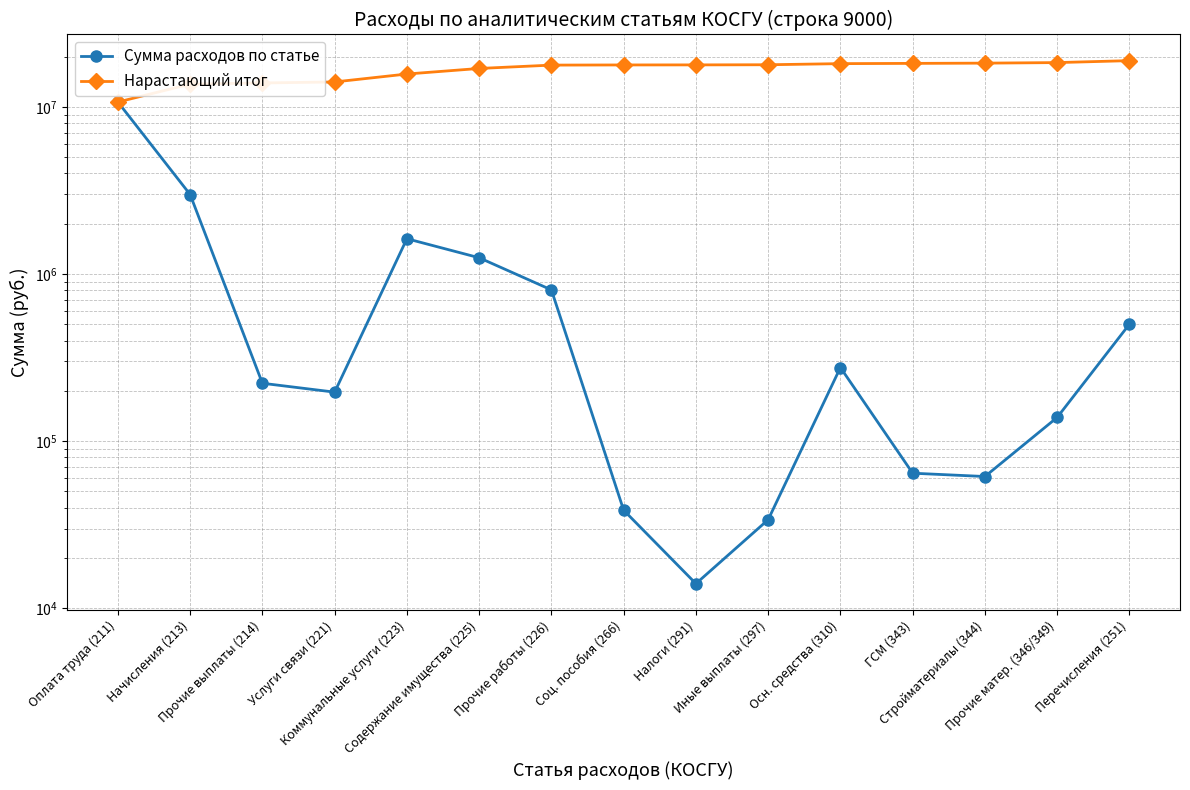

Which series has the largest range (max minus min)?

Сумма расходов по статье